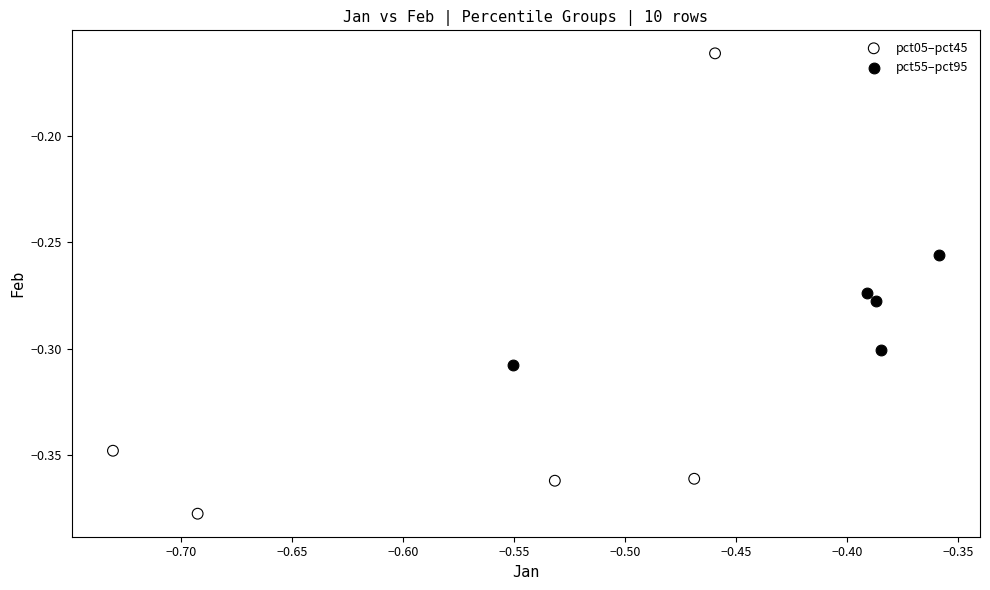

Which series has the largest Y range (max minus min)?

pct05–pct45